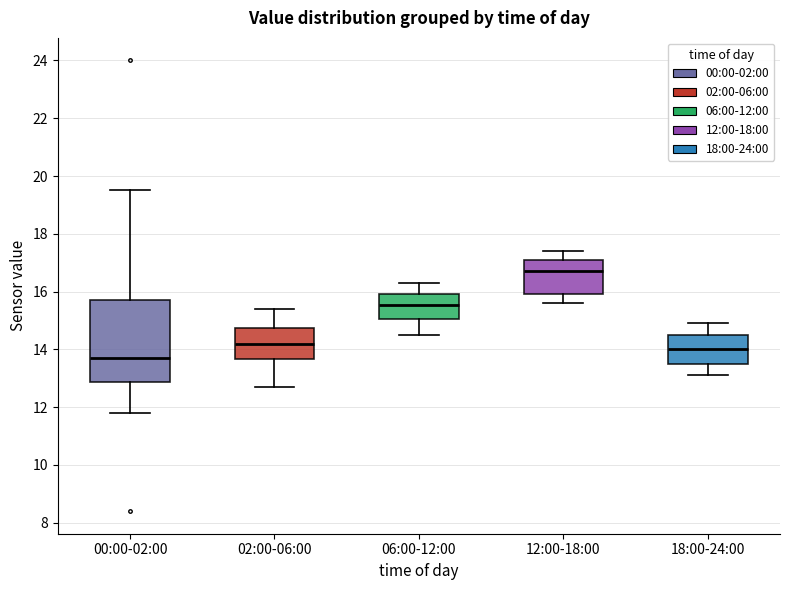

Where does the lower whisker of the box for 06:00-12:00 end on the y-axis? The values are not printed on the chart, so give them approximately, as read against the axis.

14.6